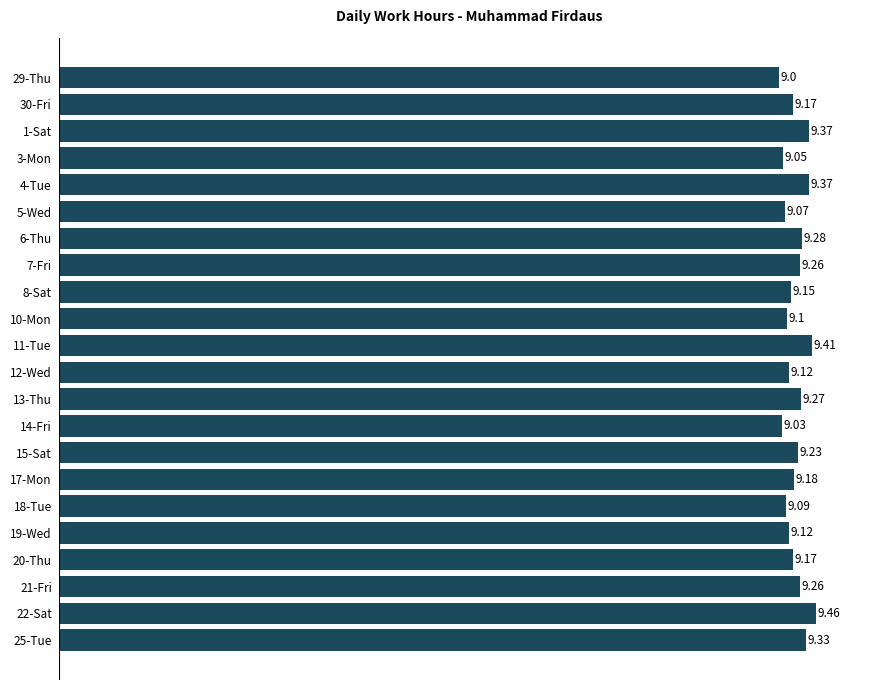

Approximately how many times larger is the value at 22-Sat compared to 19-Wed?

1.0